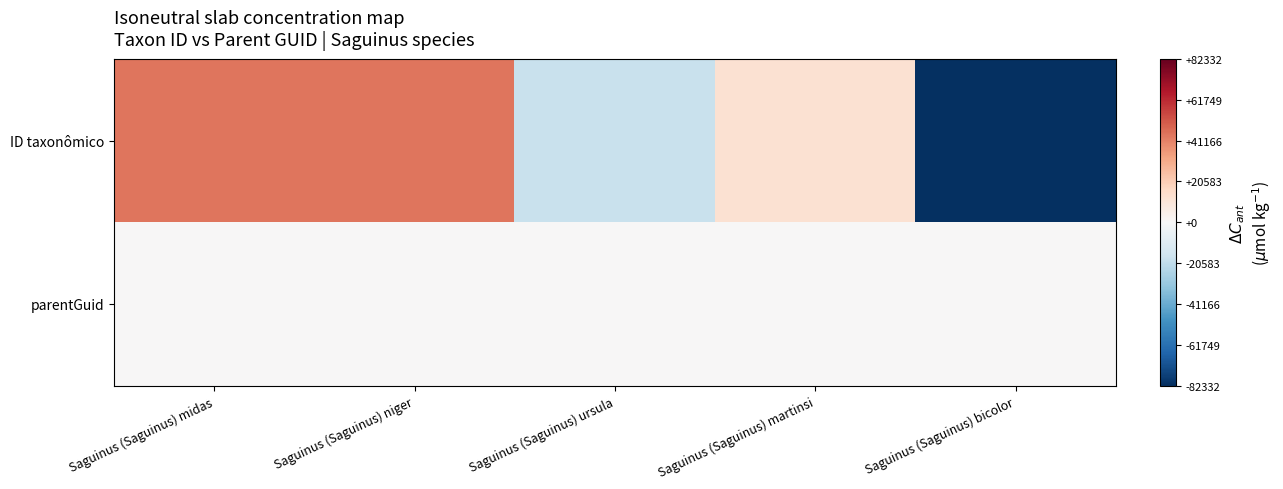

Which series has the largest range (max minus min)?

ID taxonômico